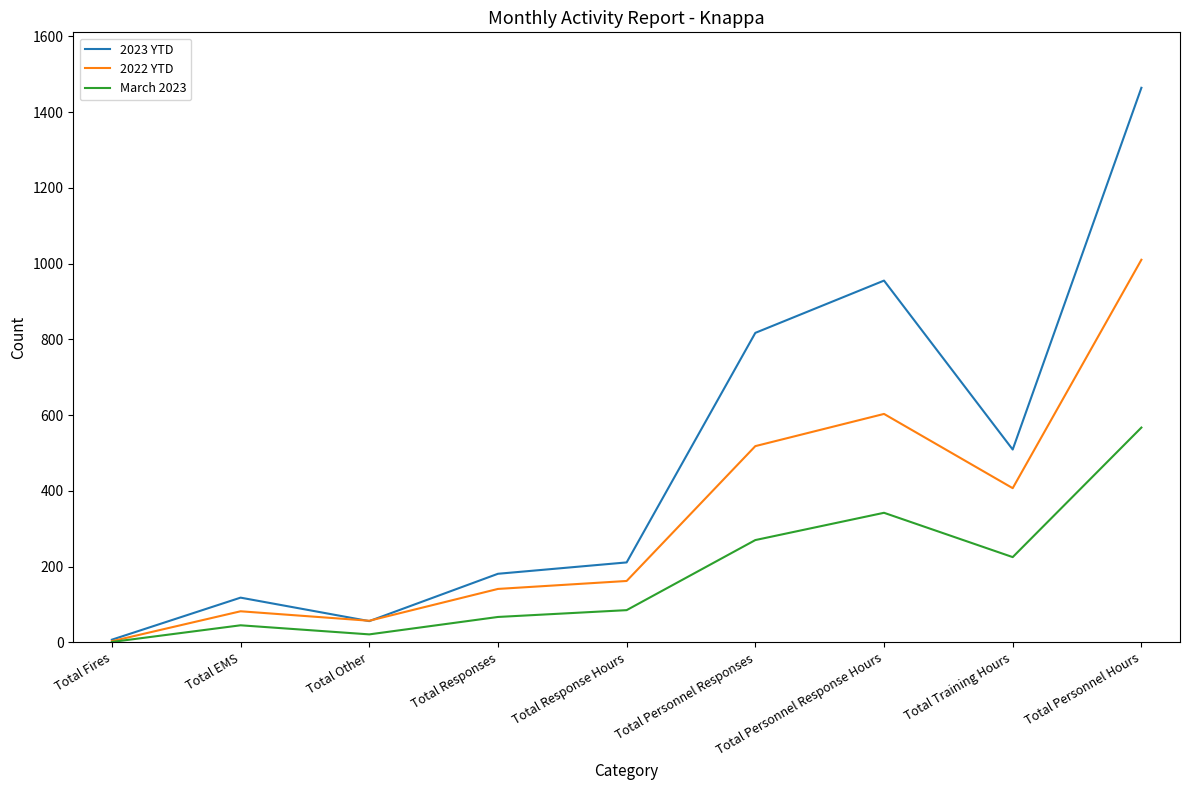

List the series in order of their overall mean, highest first.

2023 YTD, 2022 YTD, March 2023